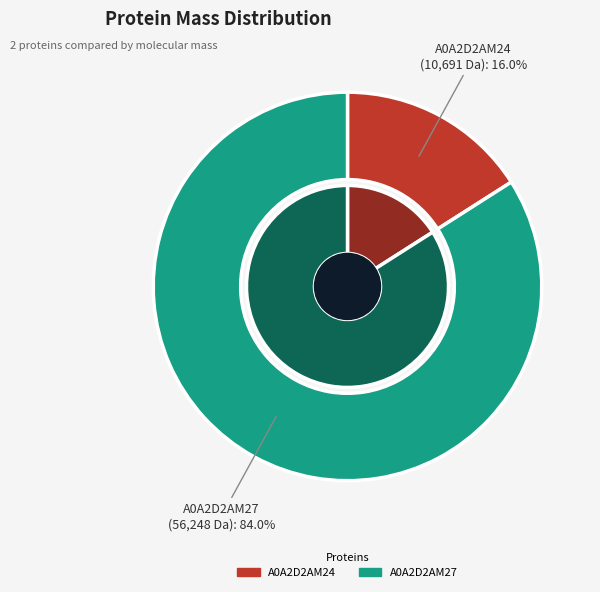

To the nearest percent, what is the combined percentage of tr|A0A2D2AM24|A0A2D2AM24_9PAPI and tr|A0A2D2AM27|A0A2D2AM27_9PAPI?

100%